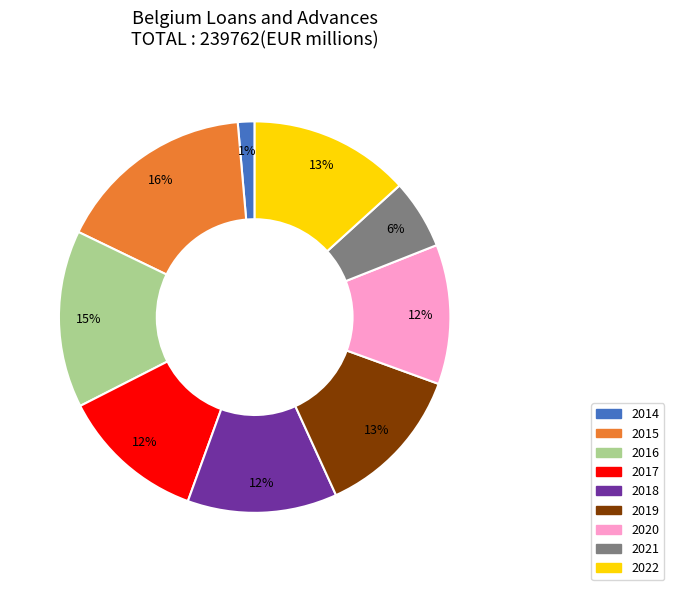

Which slice is the largest?

2015